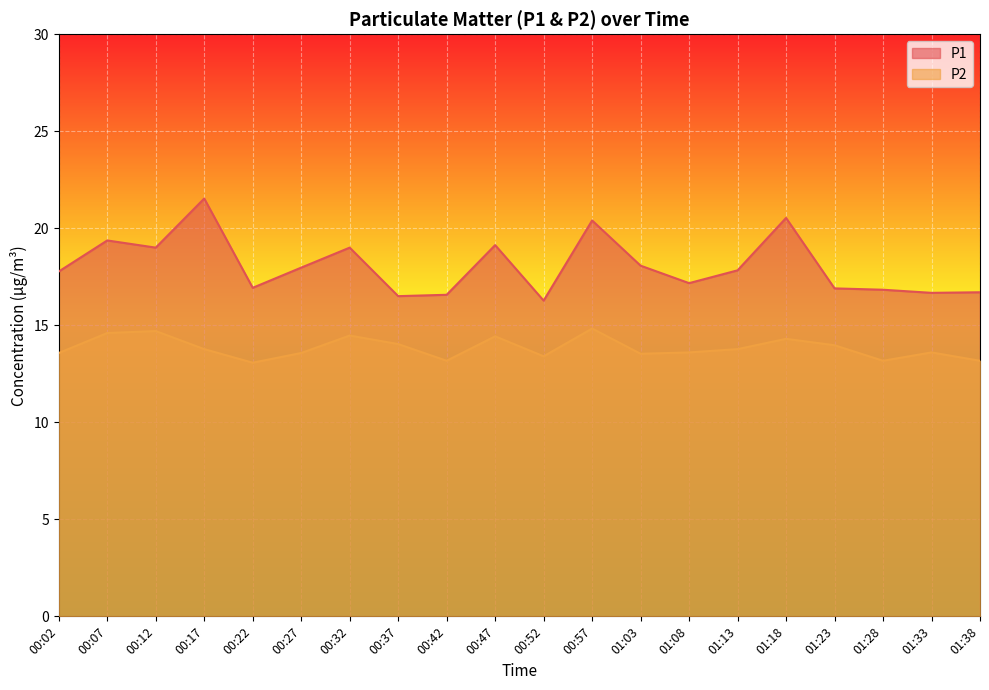

True or false: P1 and P2 intersect in this chart.

False